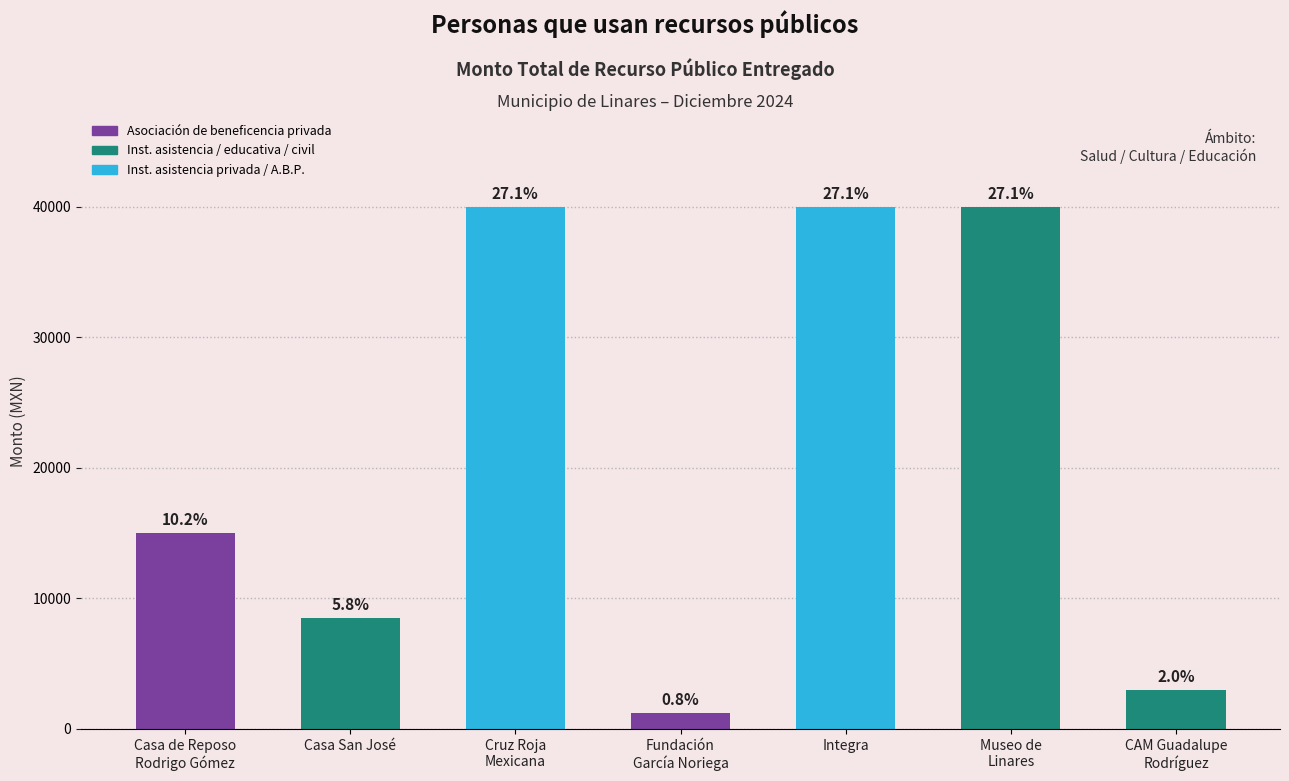

What is the average value?

21100